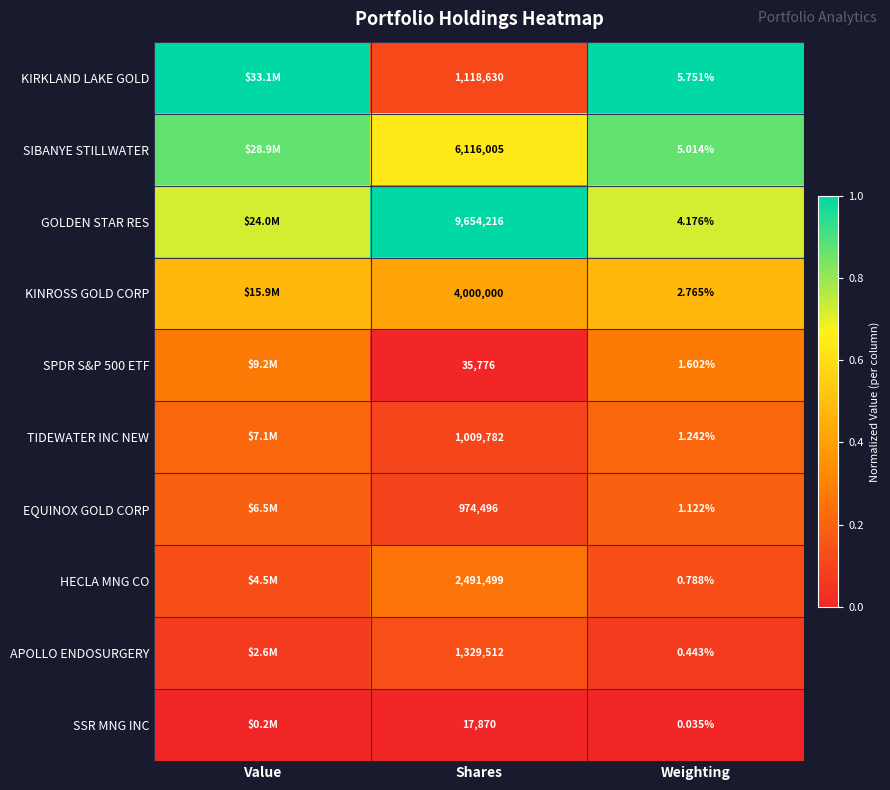

Between Shares and Weighting, which series saw the biggest shift?

GOLDEN STAR RES